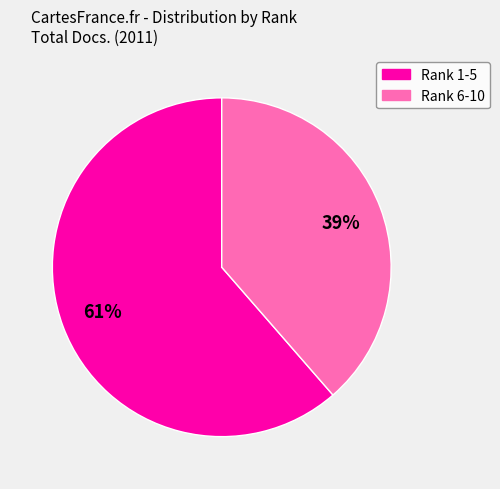

To the nearest percent, what is the average slice percentage?

50%